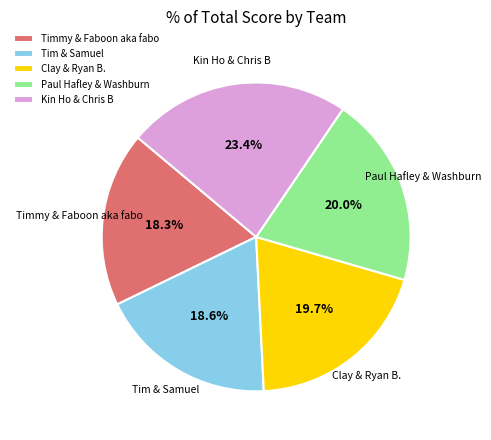

Which slice is the largest?

Kin Ho & Chris B